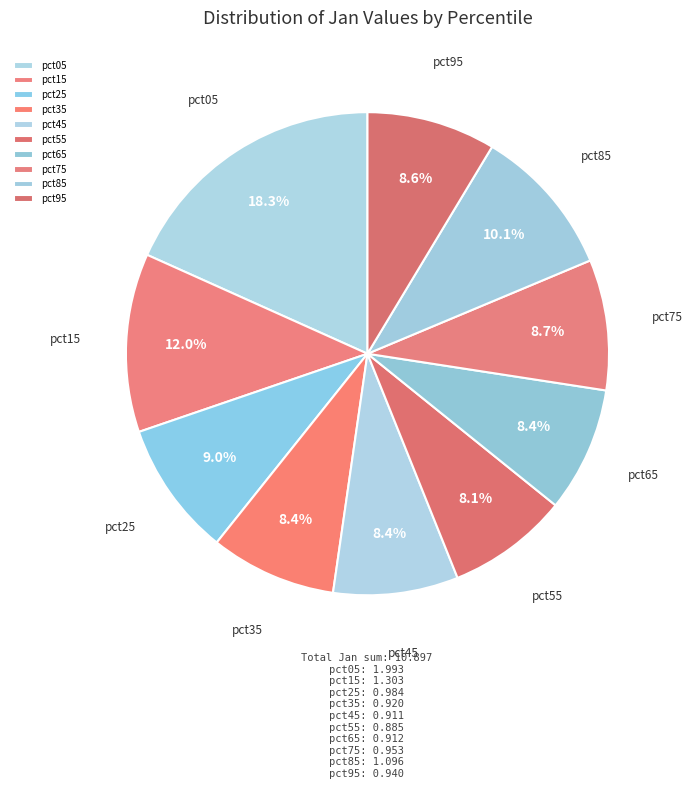

Count the number of slices in the pie.

10